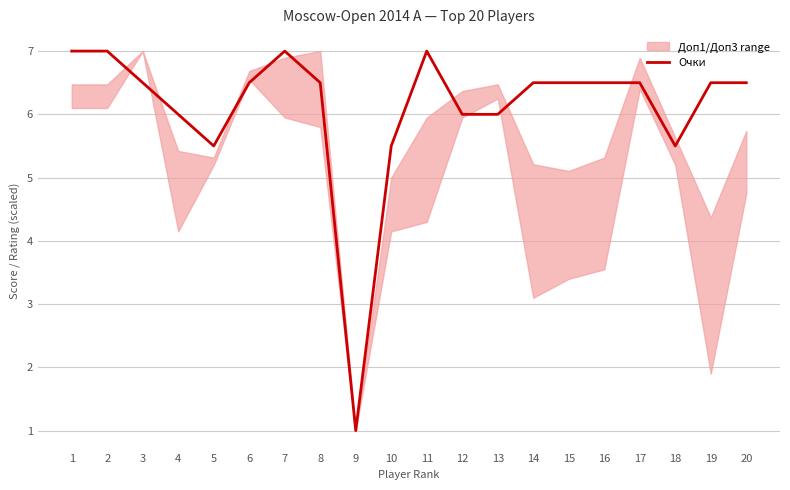

What is the greatest value displayed?

7.0